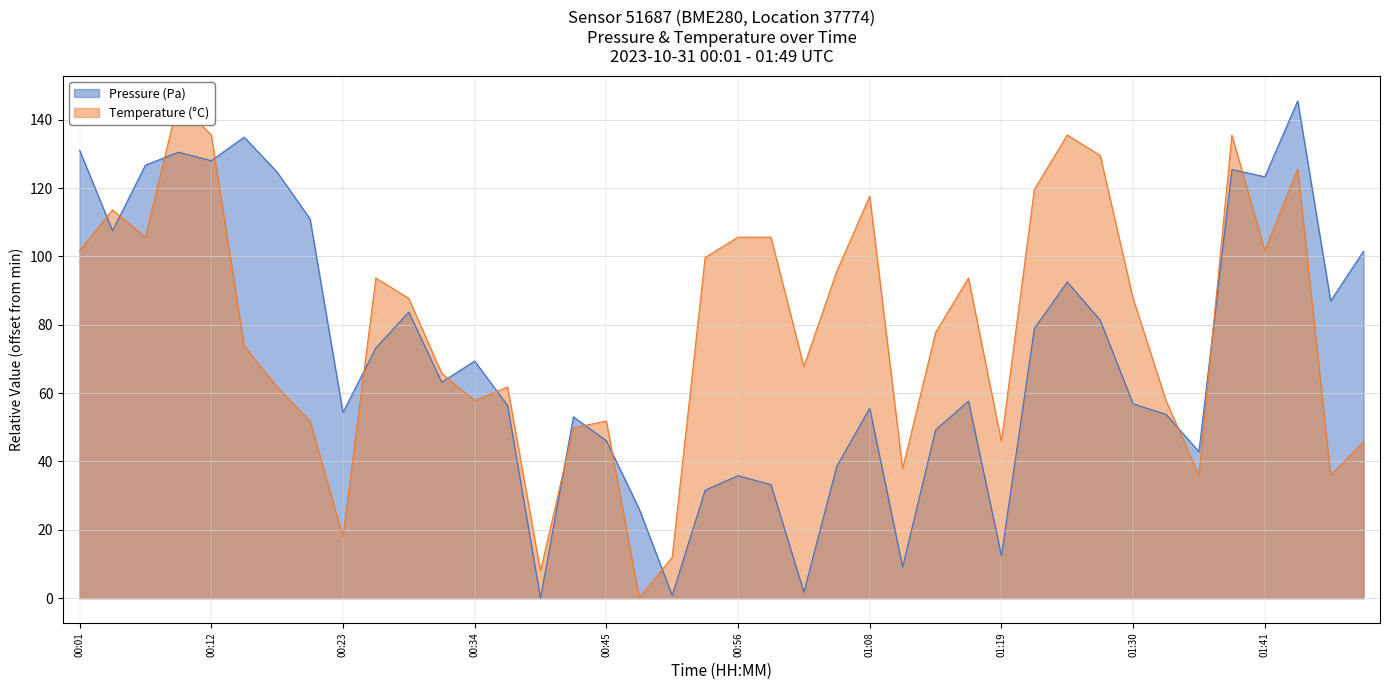

The value of Pressure (Pa) at 01:16 is 57.7. True or false?

True